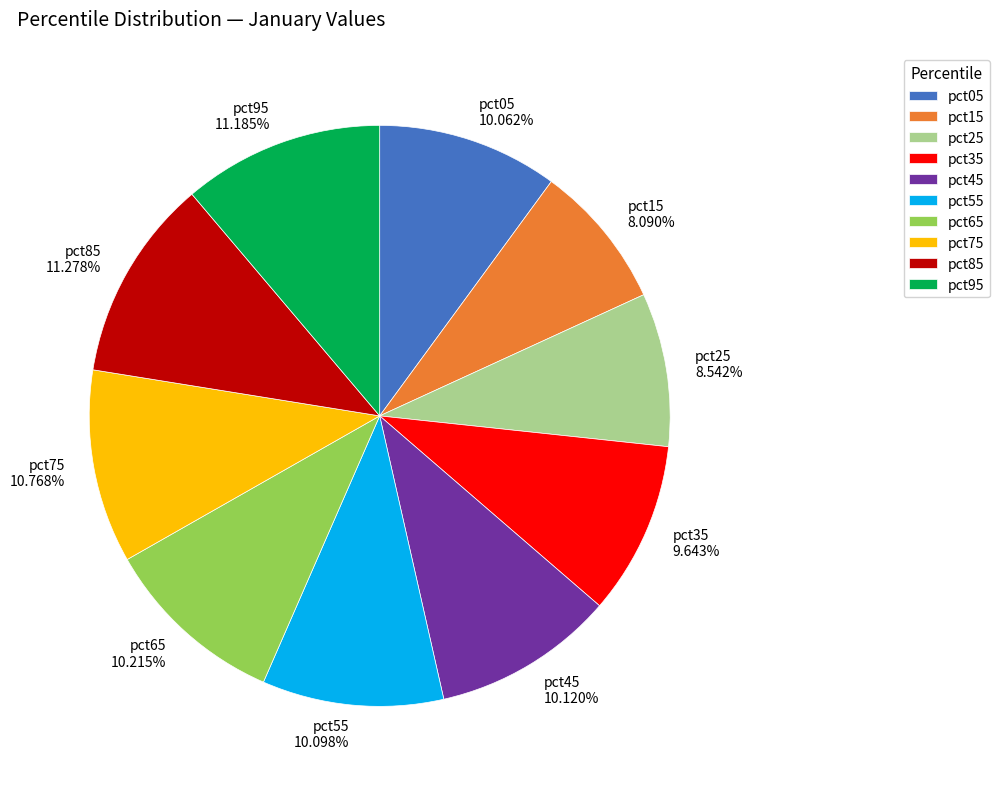

Does pct65 represent more than half of the total?

No